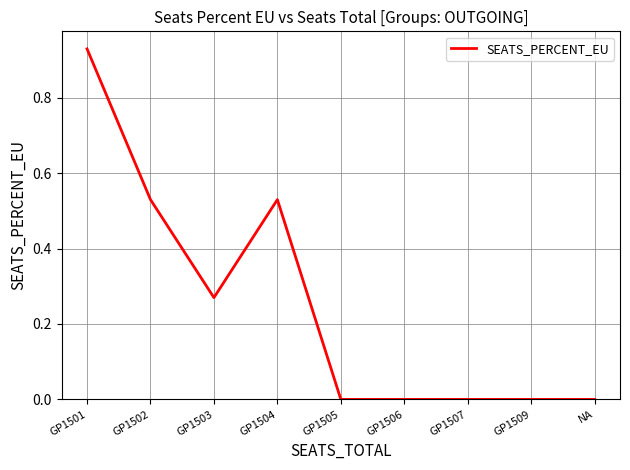

At which category does the data reach its first local valley?

GP1503